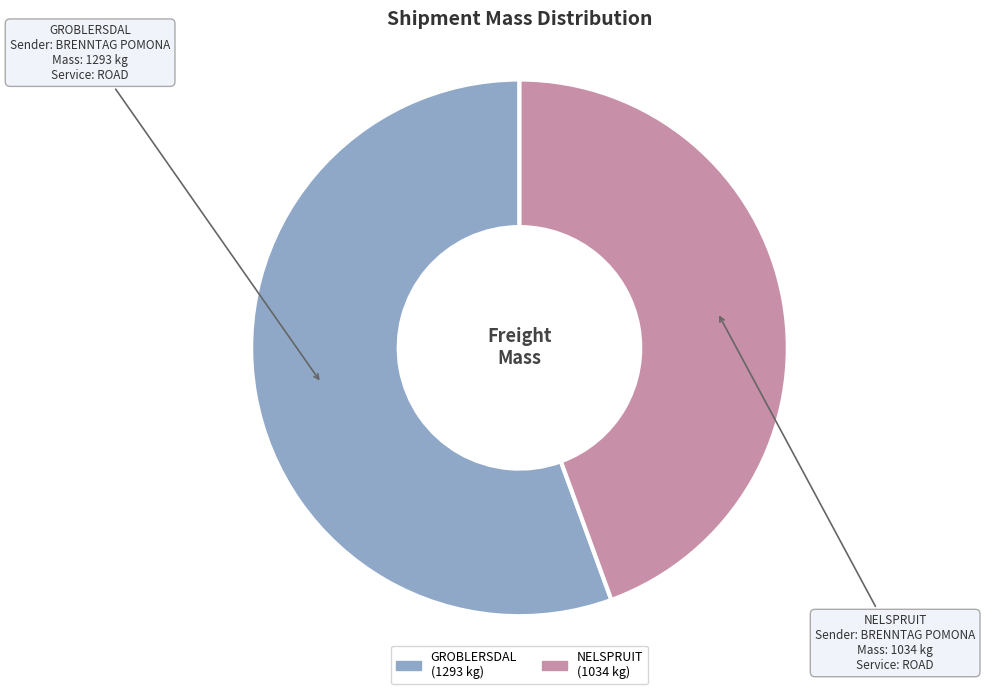

Is there a majority slice in this chart?

Yes